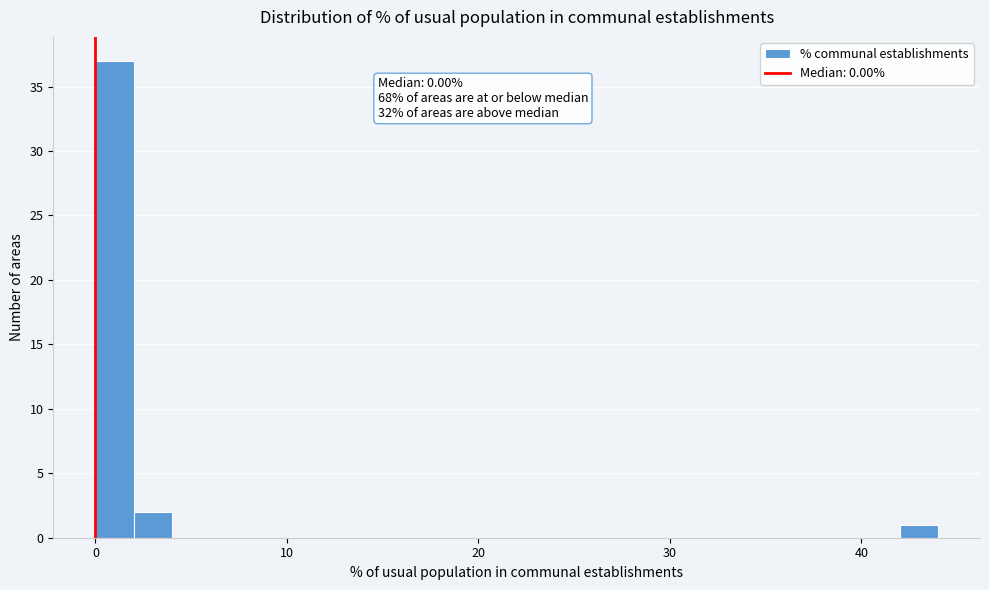

Around what value on the x-axis is the tallest bar? Give the approximate position of its centre, as read against the axis.

1